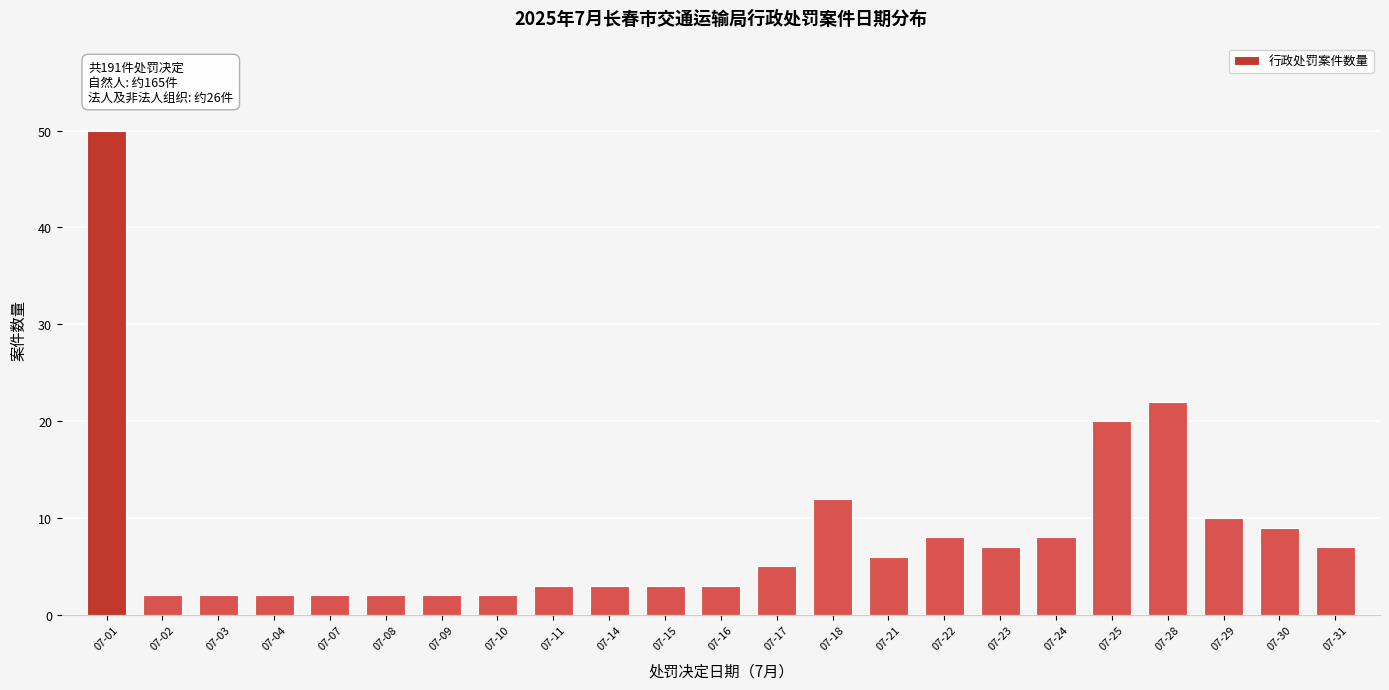

Reading left to right, extract all data points from this chart.

50	2	2	2	2	2	2	2	3	3	3	3	5	12	6	8	7	8	20	22	10	9	7